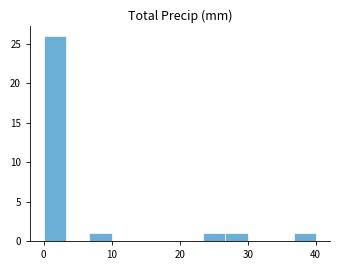

Around what value on the x-axis is the tallest bar? Give the approximate position of its centre, as read against the axis.

2